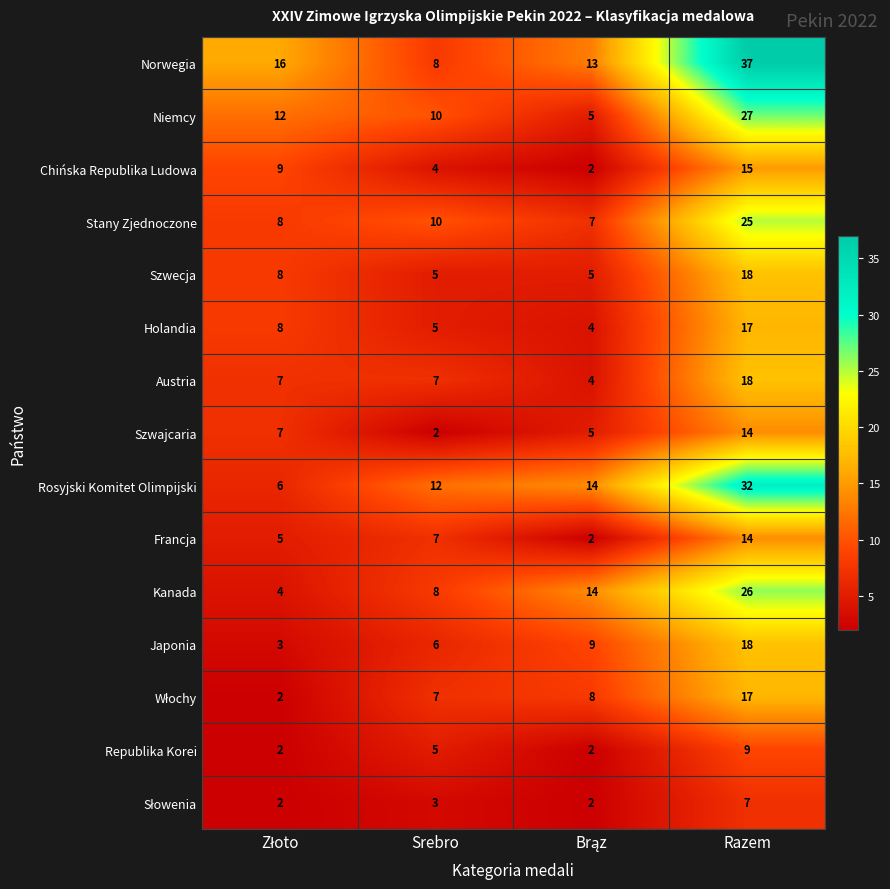

Which series changed the most between Srebro and Razem?

Norwegia